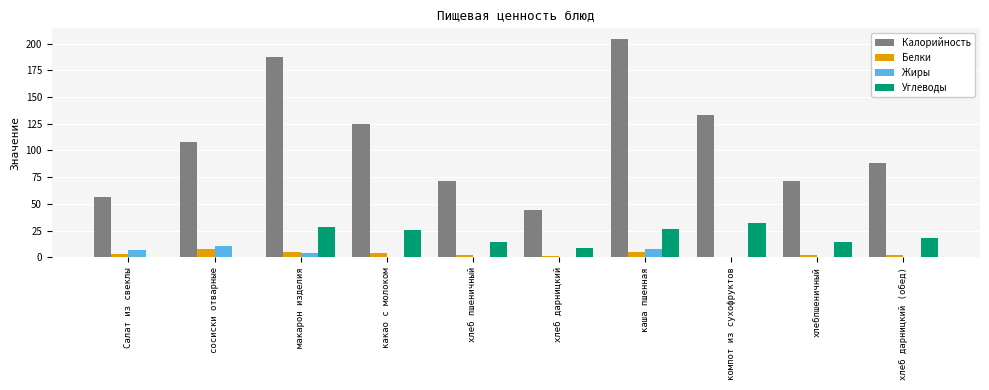

What is the maximum value for Калорийность?

204.0